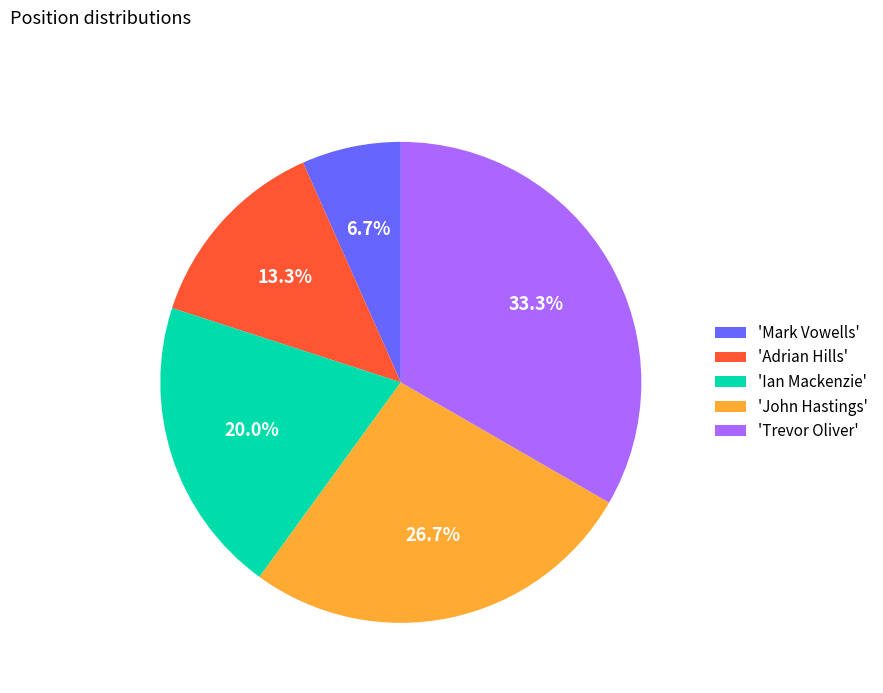

Is there a majority slice in this chart?

No